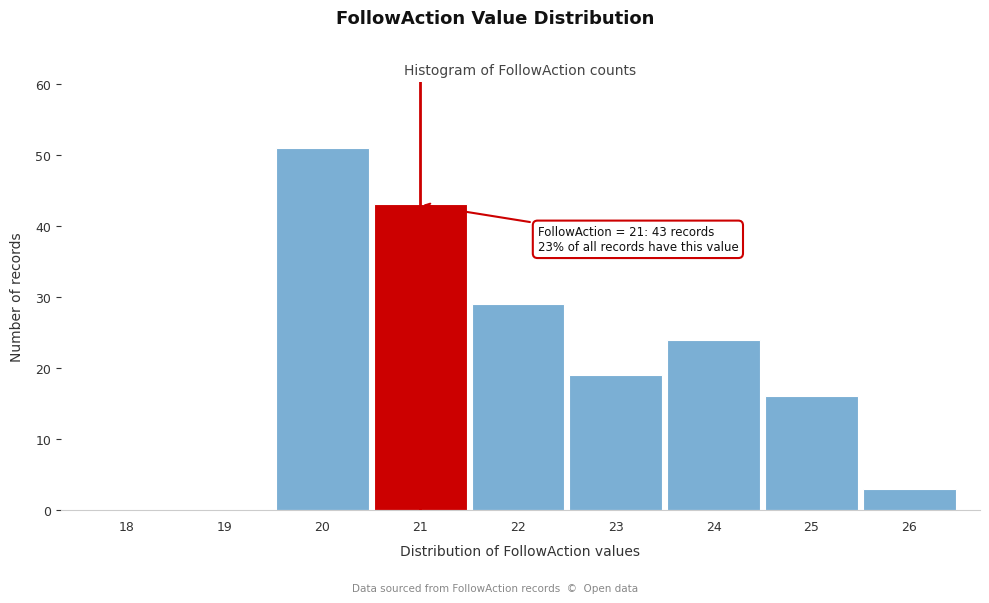

Reading left to right, what are all the values shown in this chart?

18=0	19=0	20=51	21=43	22=29	23=19	24=24	25=16	26=3